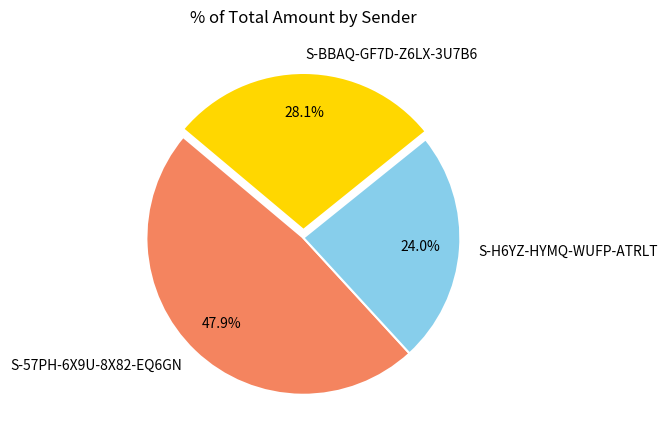

Does S-57PH-6X9U-8X82-EQ6GN represent more than half of the total?

No